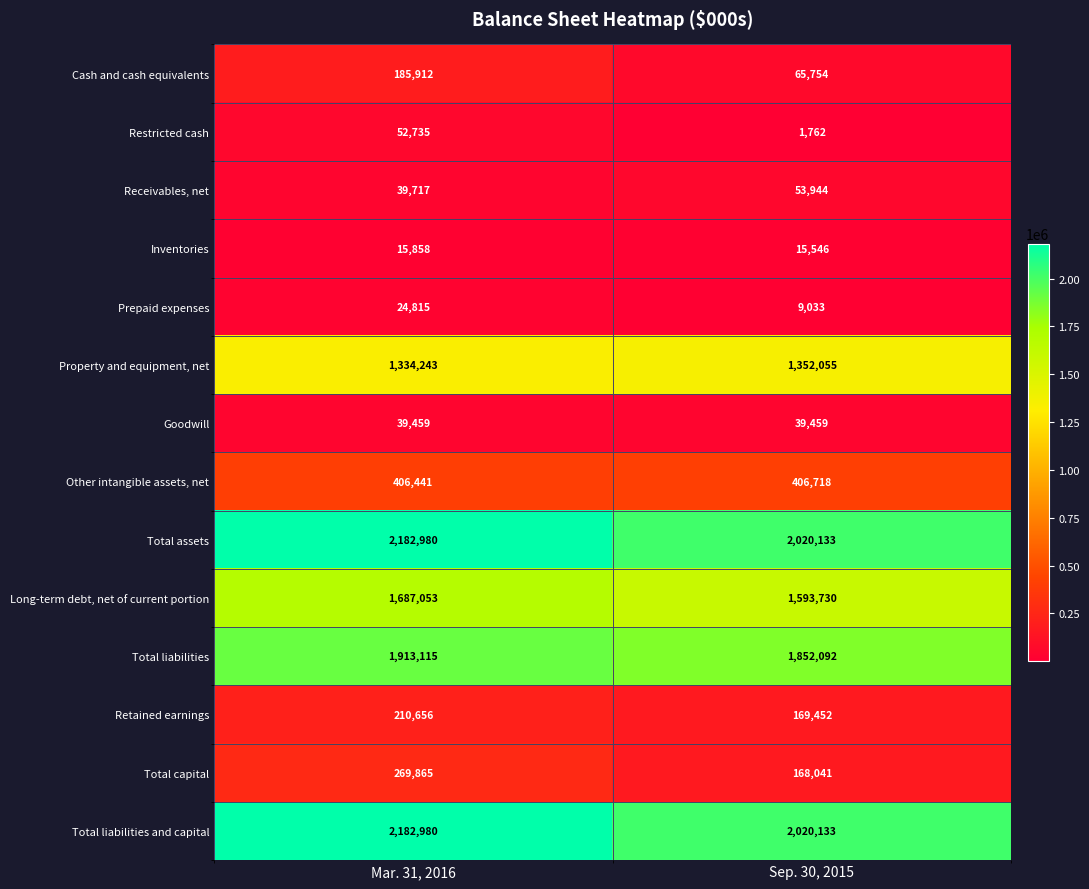

What is the difference between the maximum and minimum values in the Inventories series?

312